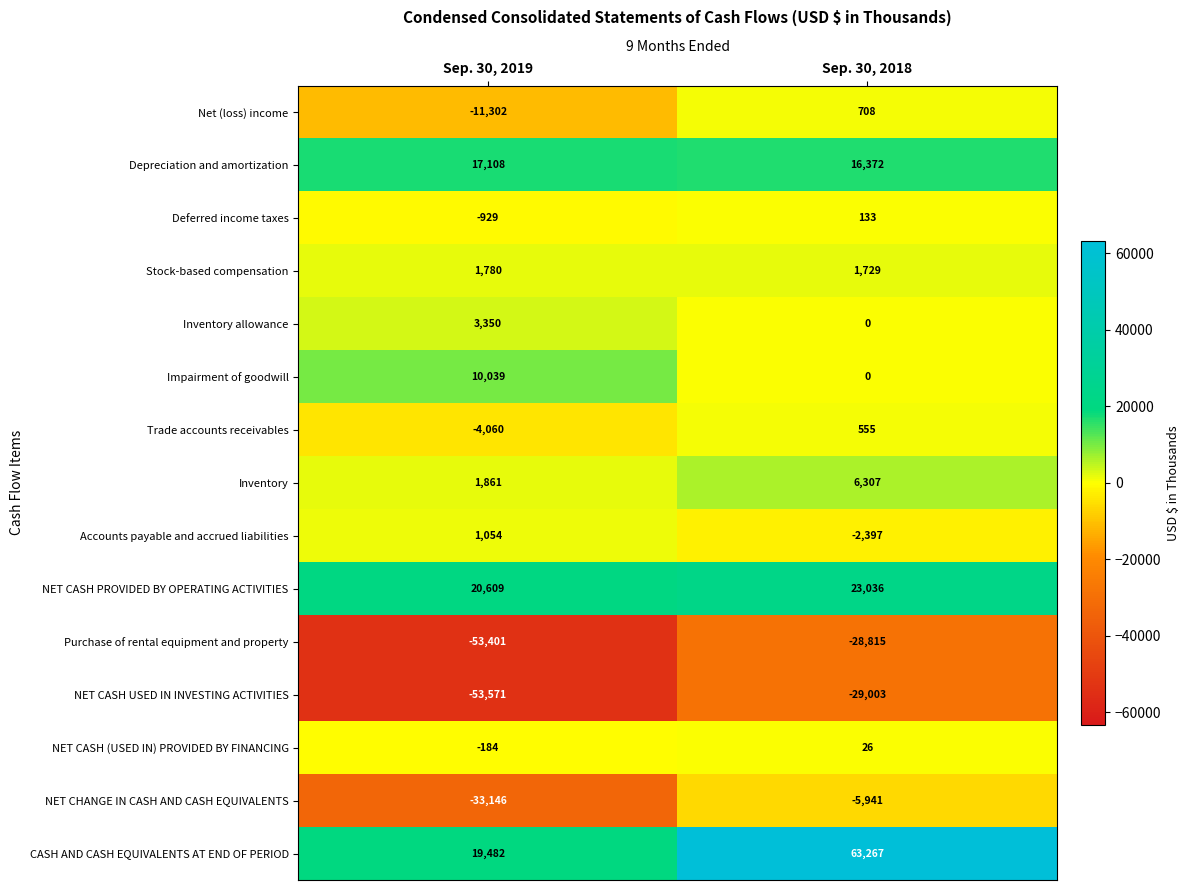

What is the total value across all series at Sep. 30, 2018?

45977